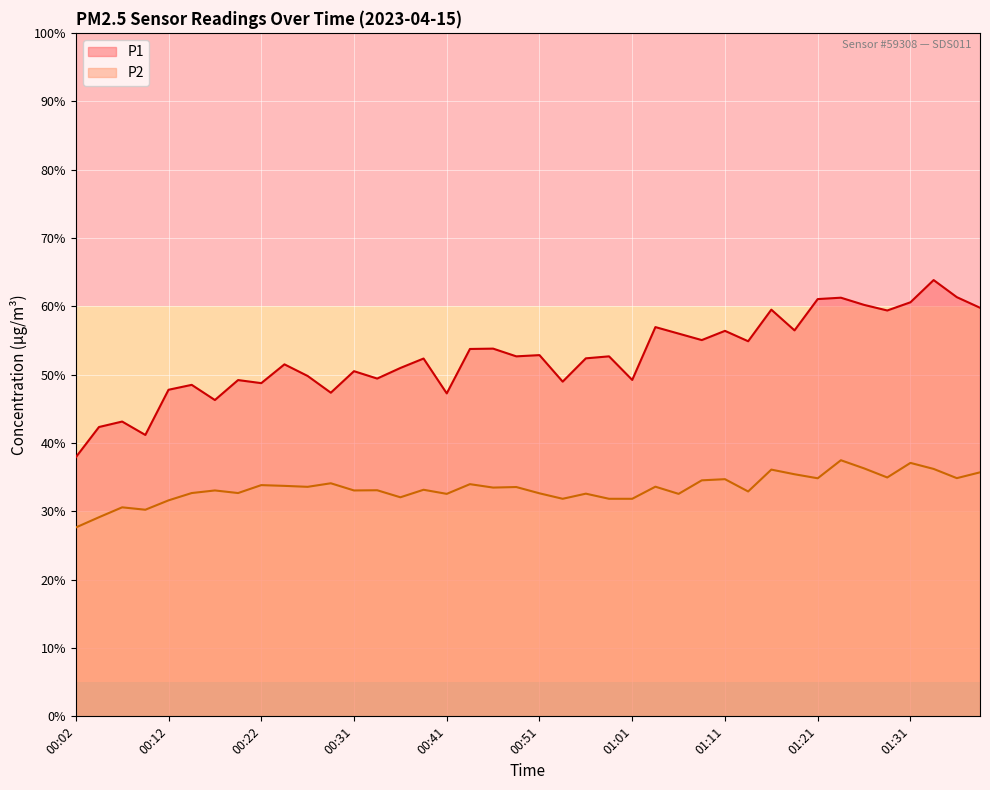

The value of P2 at 01:28 is 13.3. True or false?

False